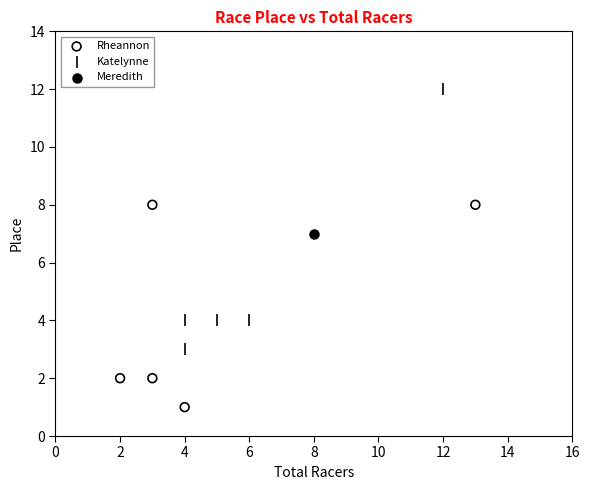

Which series reaches the minimum Y coordinate?

Rheannon